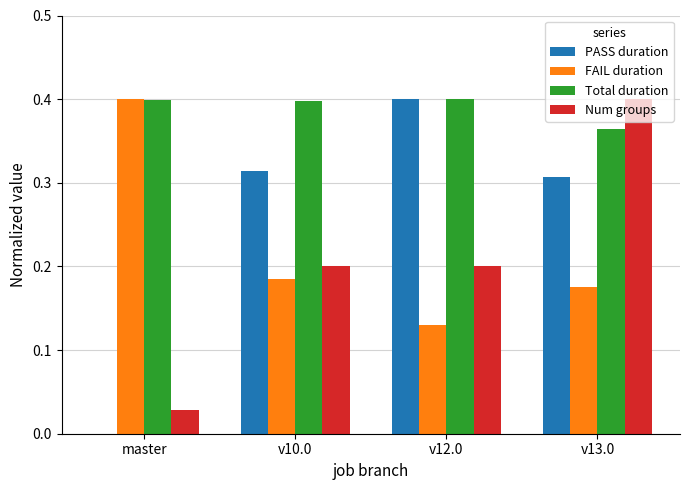

Which series has the largest total across all categories?

Total duration